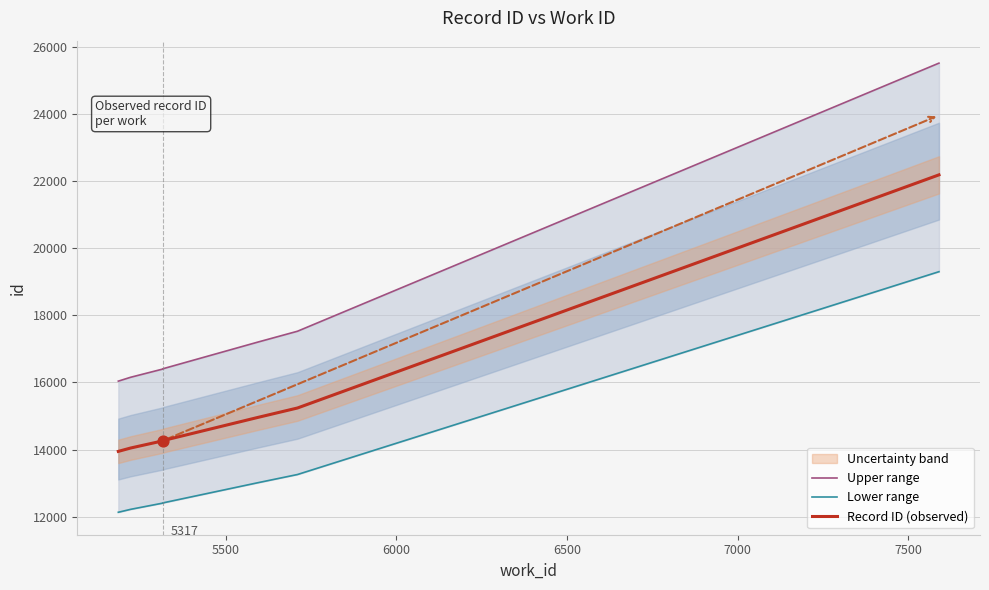

Which series contains the highest Y value?

Upper range